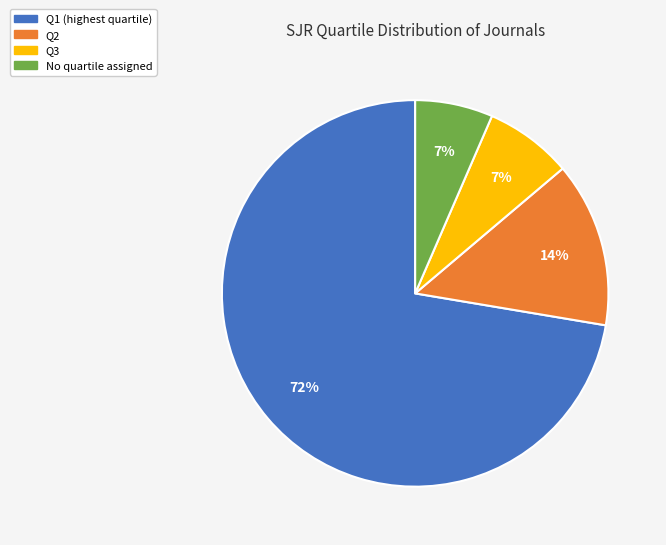

To the nearest percent, what is the average slice percentage?

25%